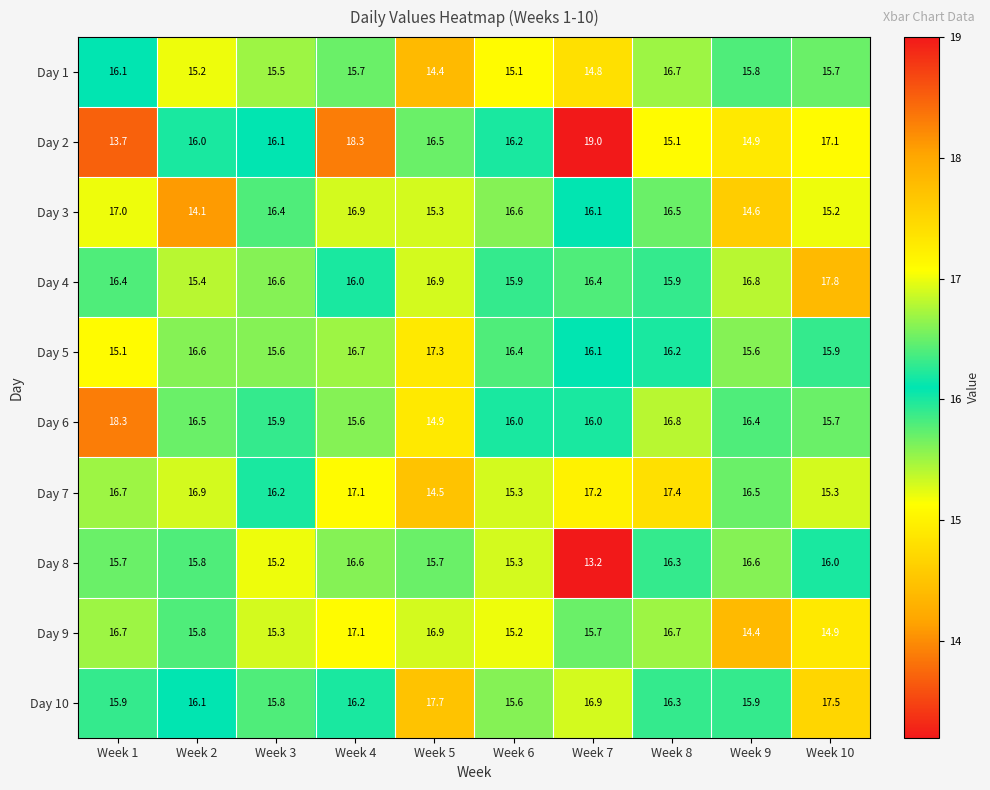

Which series changed the most between Week 8 and Week 9?

Day 9